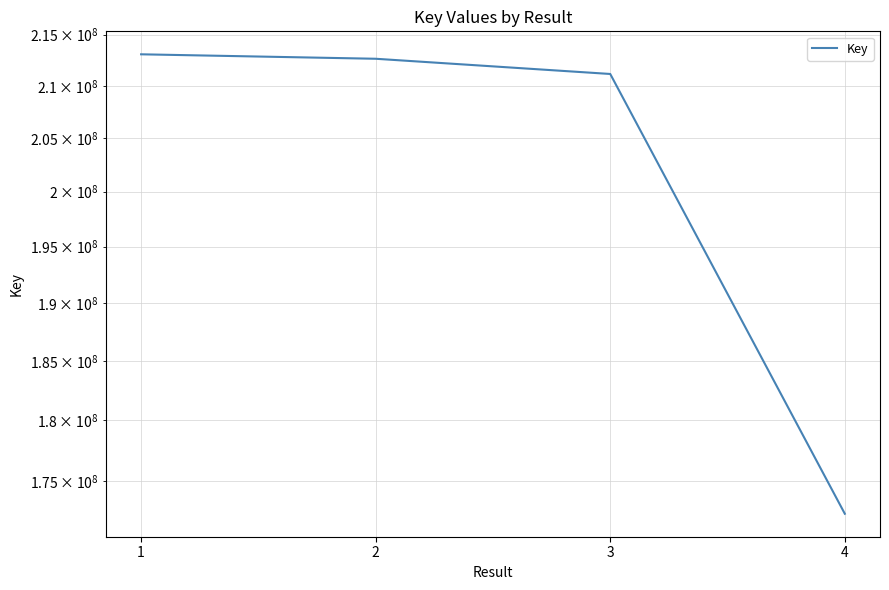

What is the difference between the values at 3 and 4?

38733660